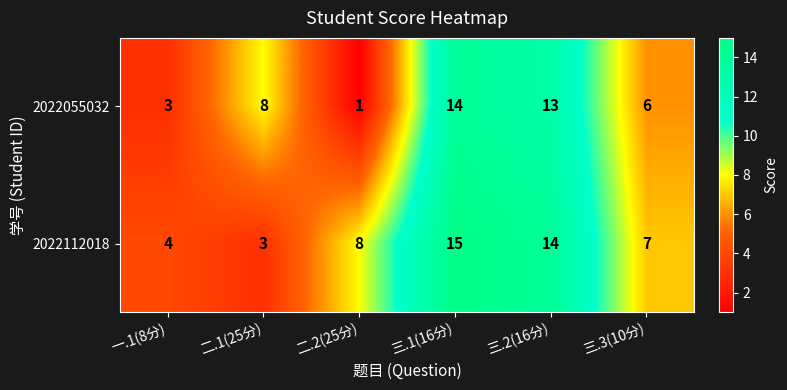

The value of 2022112018 at 三.2(16分) is 23. True or false?

False